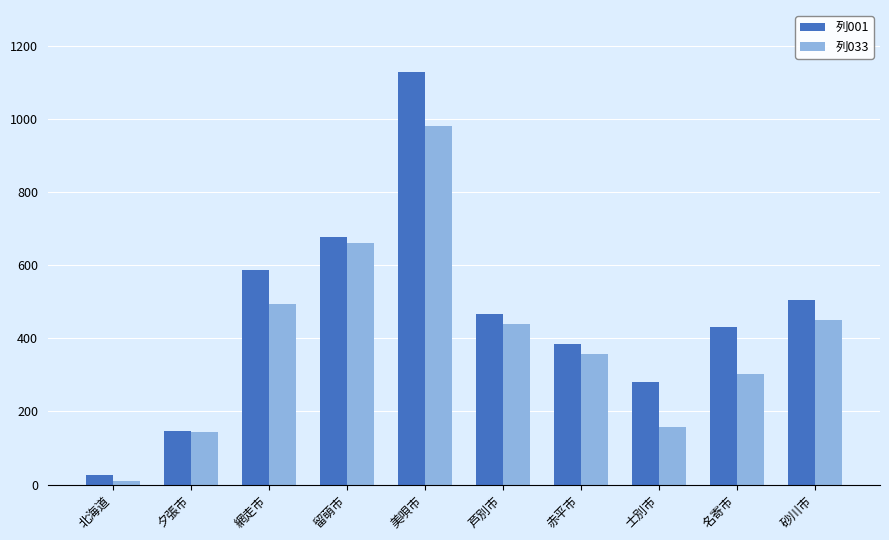

What is the value of the 列033 bar at the 4th from the left?

661062